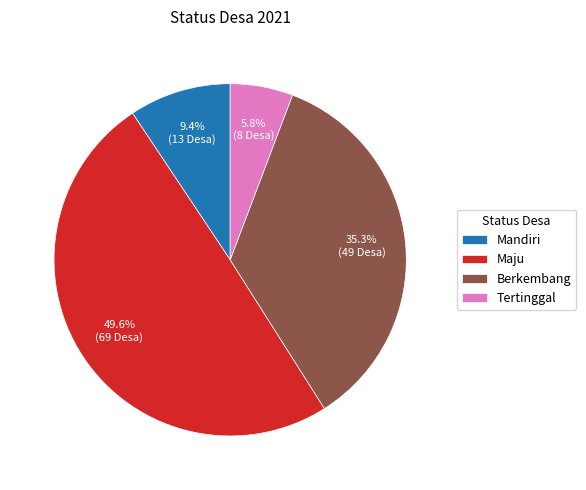

Approximately how many times larger is the value at Tertinggal compared to Berkembang?

0.2